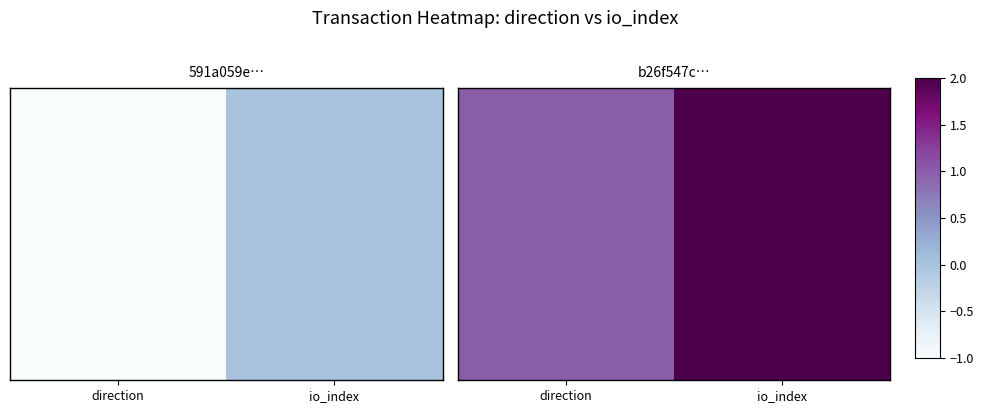

What is the maximum value shown in the chart?

2